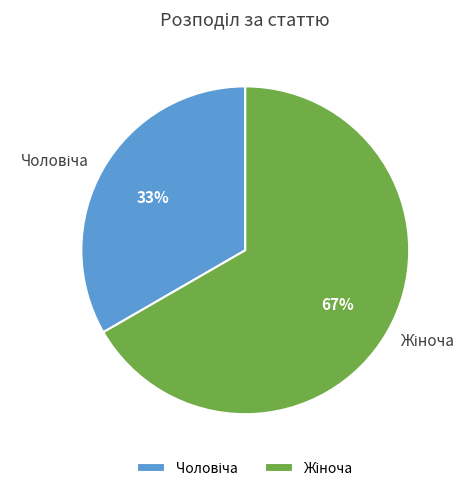

To the nearest percent, what is the average slice percentage?

50%